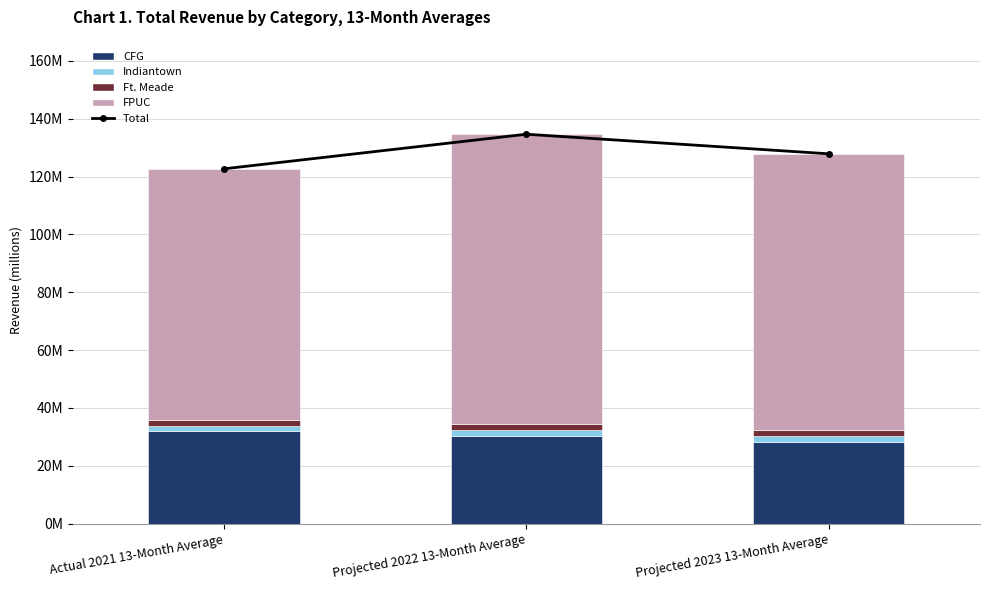

Where is Ft. Meade nearest to the value 2034496?

Projected 2022 13-Month Average